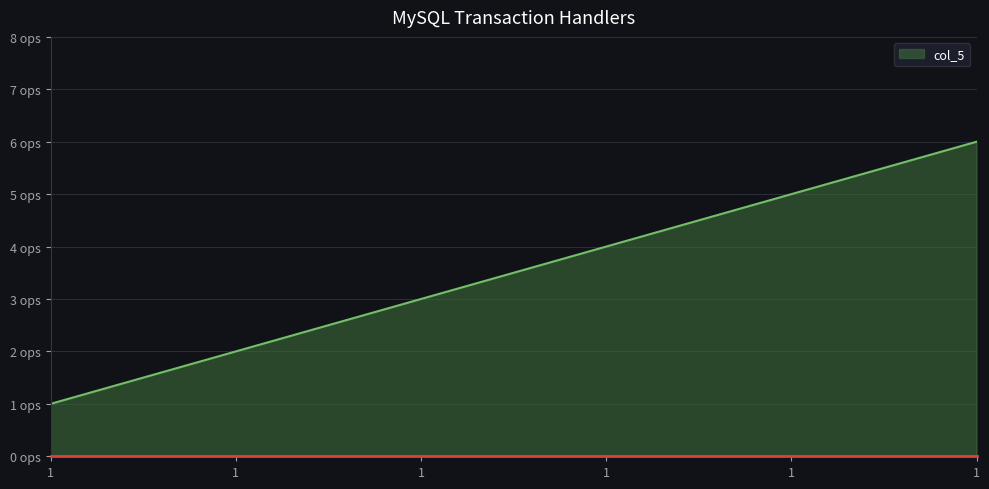

Is this an area chart (filled region under the line)?

Yes